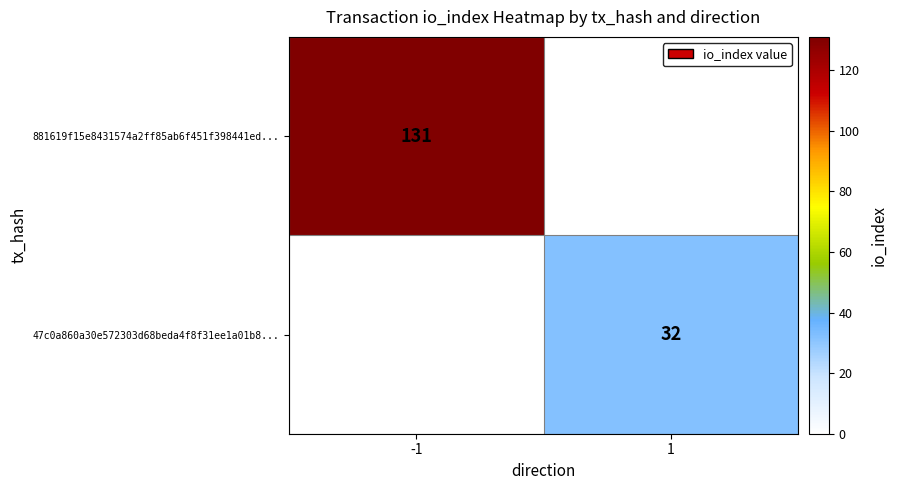

The value of 881619f15e8431574a2ff85ab6f451f398441ed... at -1 is 56. True or false?

False